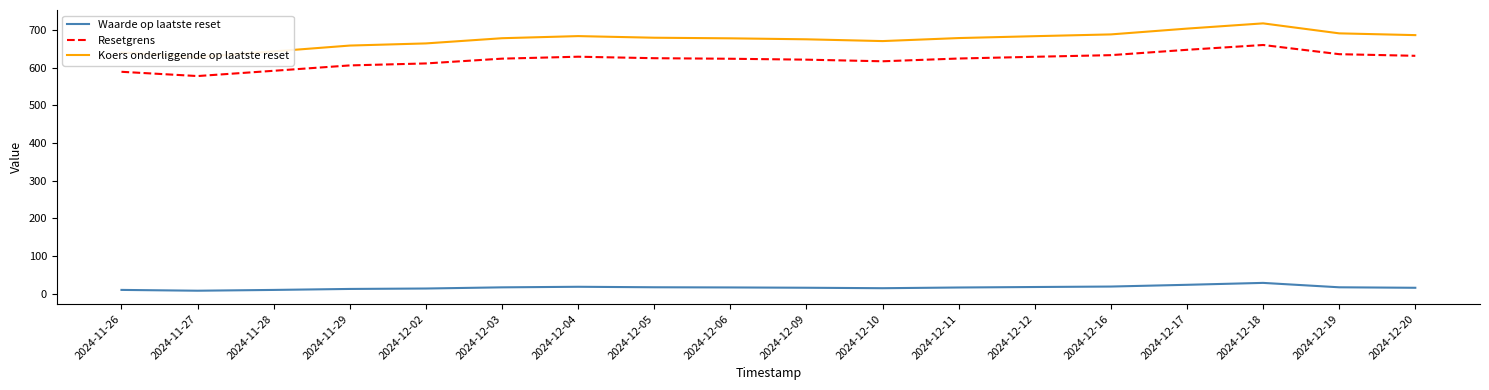

Reading left to right, extract all data points from this chart.

Waarde op laatste reset: 2024-11-26=10.0	2024-11-27=7.9	2024-11-28=9.9	2024-11-29=12.6	2024-12-02=13.7	2024-12-03=16.8	2024-12-04=18.3	2024-12-05=17.0	2024-12-06=16.5	2024-12-09=15.8	2024-12-10=14.5	2024-12-11=16.4	2024-12-12=17.7	2024-12-16=18.9	2024-12-17=23.6	2024-12-18=28.6	2024-12-19=16.9	2024-12-20=15.7
Resetgrens: 2024-11-26=588.8	2024-11-27=577.5	2024-11-28=591.5	2024-11-29=605.7	2024-12-02=611.0	2024-12-03=623.7	2024-12-04=628.8	2024-12-05=624.9	2024-12-06=623.4	2024-12-09=621.0	2024-12-10=616.7	2024-12-11=624.0	2024-12-12=628.6	2024-12-16=633.0	2024-12-17=647.1	2024-12-18=659.9	2024-12-19=635.5	2024-12-20=631.2
Koers onderliggende op laatste reset: 2024-11-26=640.0	2024-11-27=627.7	2024-11-28=642.9	2024-11-29=658.4	2024-12-02=664.1	2024-12-03=677.9	2024-12-04=683.5	2024-12-05=679.2	2024-12-06=677.6	2024-12-09=675.0	2024-12-10=670.3	2024-12-11=678.3	2024-12-12=683.3	2024-12-16=688.0	2024-12-17=703.4	2024-12-18=717.3	2024-12-19=690.8	2024-12-20=686.1